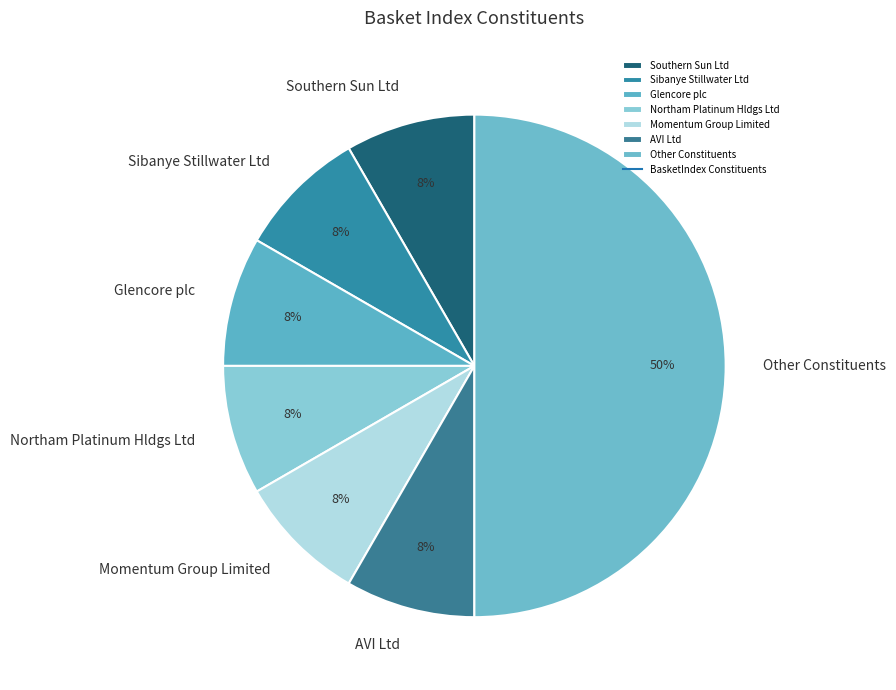

To the nearest percent, what is the average slice percentage?

14%